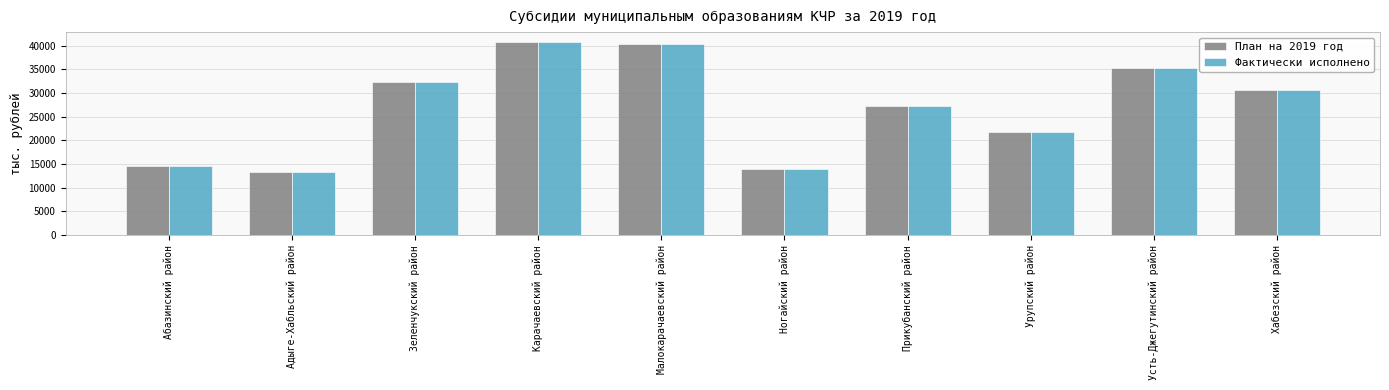

What is the difference between the Фактически исполнено values at Прикубанский район and Ногайский район?

13443.1